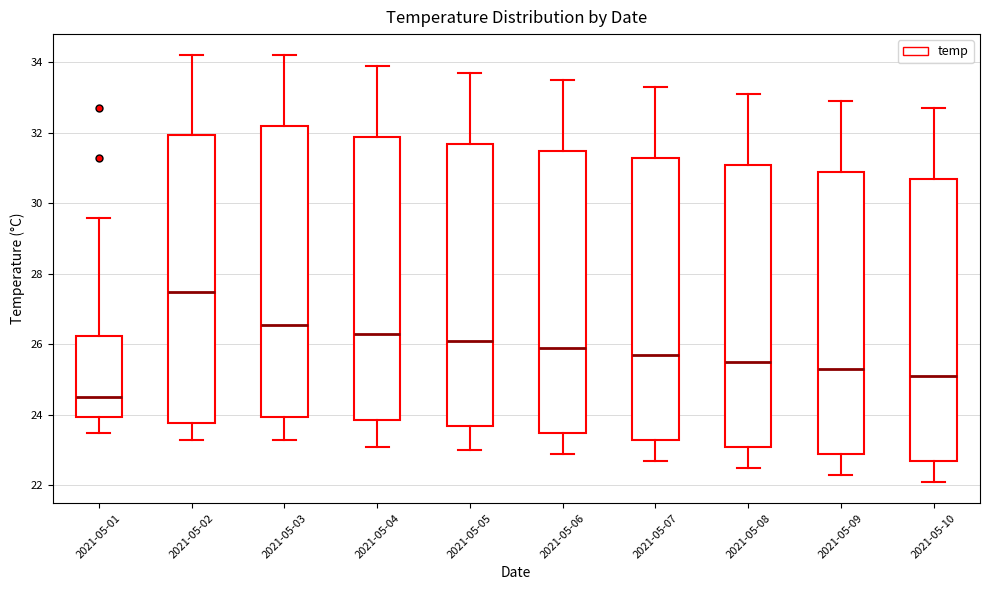

Reading left to right, transcribe this box plot: for each box, give where its median line is, the range the box spans, and where its two whiskers end, as read against the y-axis. The values are not printed on the chart, so give them approximately, as read against the axis.

2021-05-01: median 24.6, box 24.0 to 26.2, whiskers 23.6 to 29.6
2021-05-02: median 27.6, box 23.8 to 32.0, whiskers 23.4 to 34.2
2021-05-03: median 26.6, box 24.0 to 32.2, whiskers 23.4 to 34.2
2021-05-04: median 26.4, box 23.8 to 32.0, whiskers 23.2 to 34.0
2021-05-05: median 26.2, box 23.6 to 31.8, whiskers 23.0 to 33.8
2021-05-06: median 26.0, box 23.6 to 31.6, whiskers 23.0 to 33.6
2021-05-07: median 25.8, box 23.4 to 31.4, whiskers 22.8 to 33.4
2021-05-08: median 25.6, box 23.2 to 31.2, whiskers 22.6 to 33.2
2021-05-09: median 25.4, box 23.0 to 31.0, whiskers 22.4 to 33.0
2021-05-10: median 25.2, box 22.8 to 30.8, whiskers 22.2 to 32.8